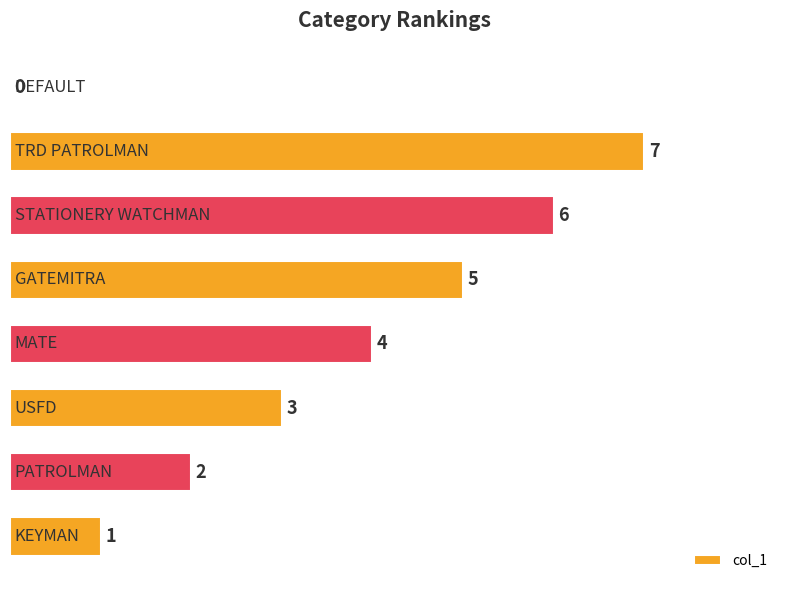

What is the greatest value displayed?

7